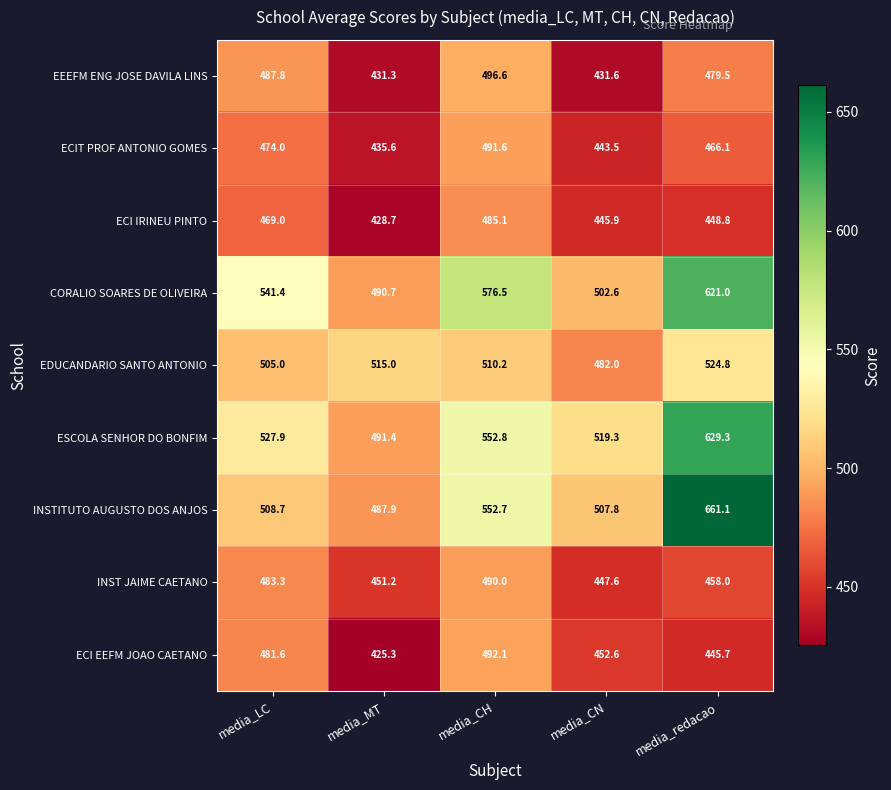

Which series changed the most between media_MT and media_redacao?

INSTITUTO AUGUSTO DOS ANJOS